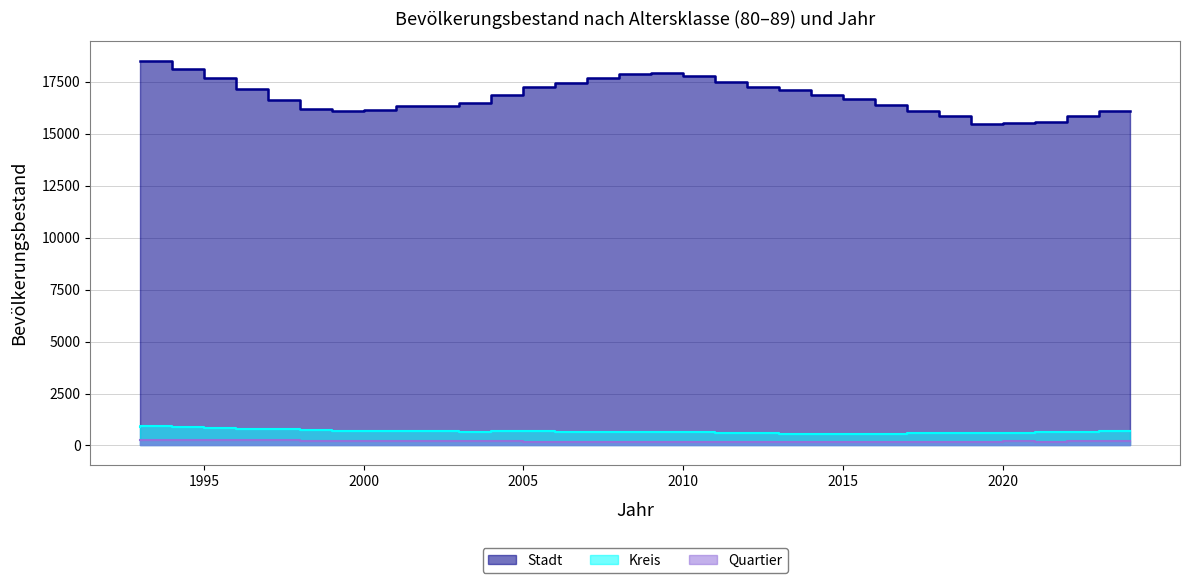

At which label does Quartier reach its peak?

1994